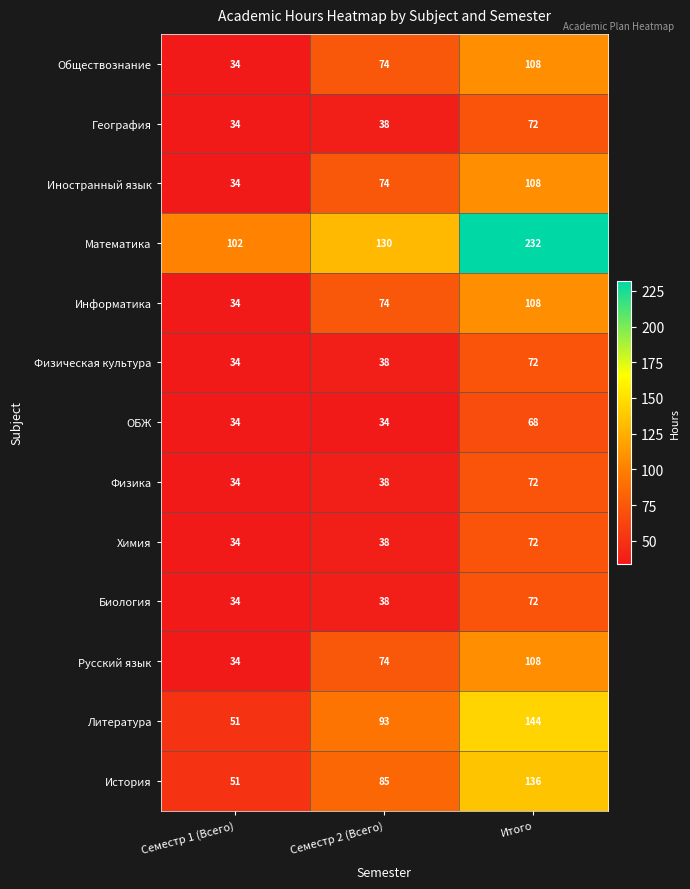

At which category does the chart reach its peak across all series?

Итого